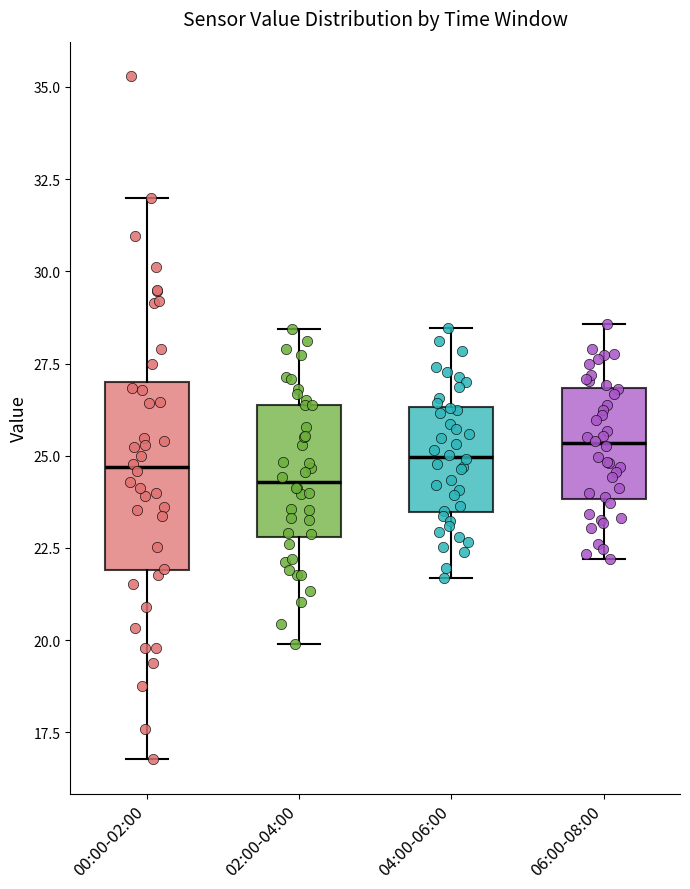

Reading left to right, transcribe this box plot: for each box, give where its median line is, the range the box spans, and where its two whiskers end, as read against the y-axis. The values are not printed on the chart, so give them approximately, as read against the axis.

00:00-02:00: median 24.5, box 22.0 to 27.0, whiskers 17.0 to 32.0
02:00-04:00: median 24.5, box 23.0 to 26.5, whiskers 20.0 to 28.5
04:00-06:00: median 25.0, box 23.5 to 26.5, whiskers 21.5 to 28.5
06:00-08:00: median 25.5, box 24.0 to 27.0, whiskers 22.0 to 28.5